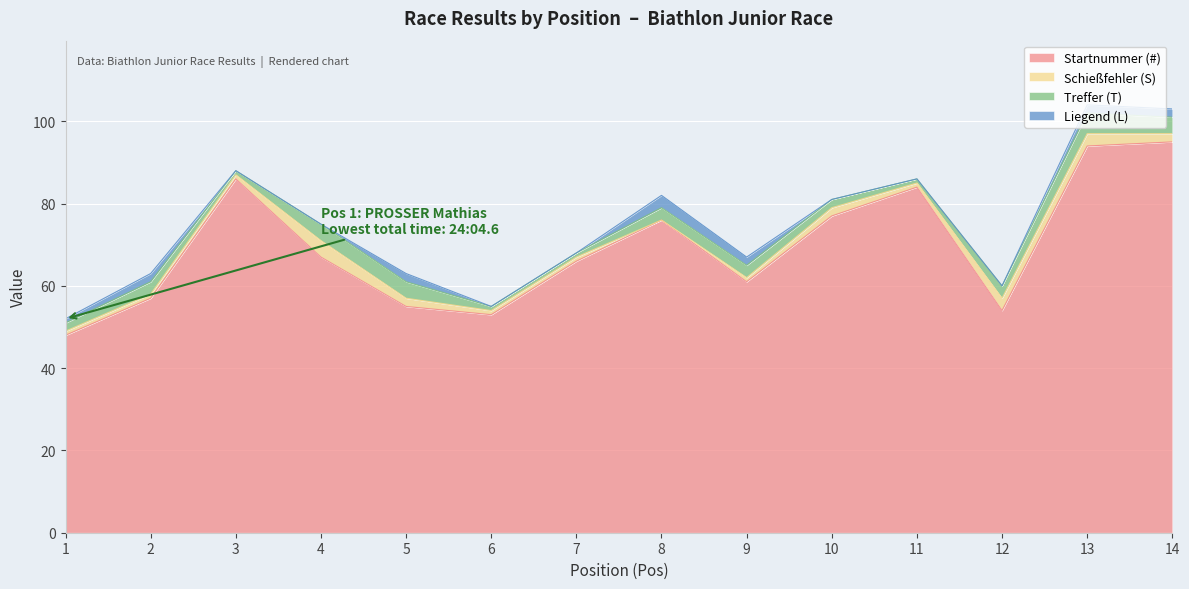

What is the approximate value of Startnummer (#) at 6, to the nearest 5?

55